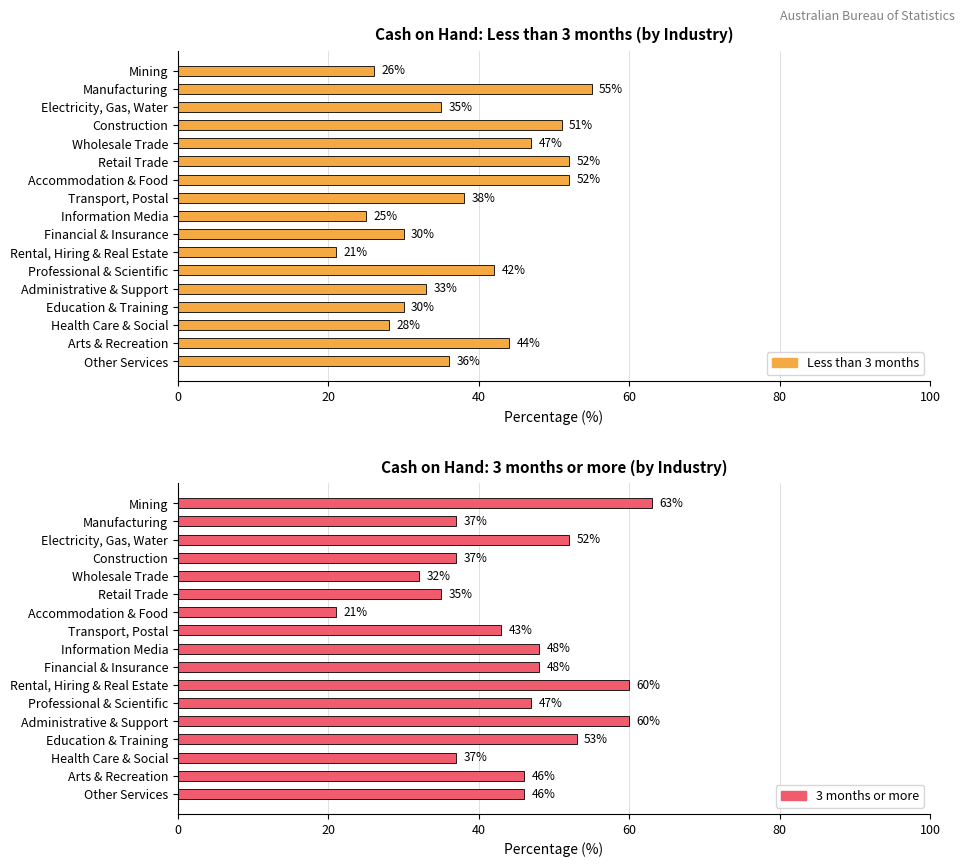

Rank the series by their average value, from lowest to highest.

Less than 3 months, 3 months or more